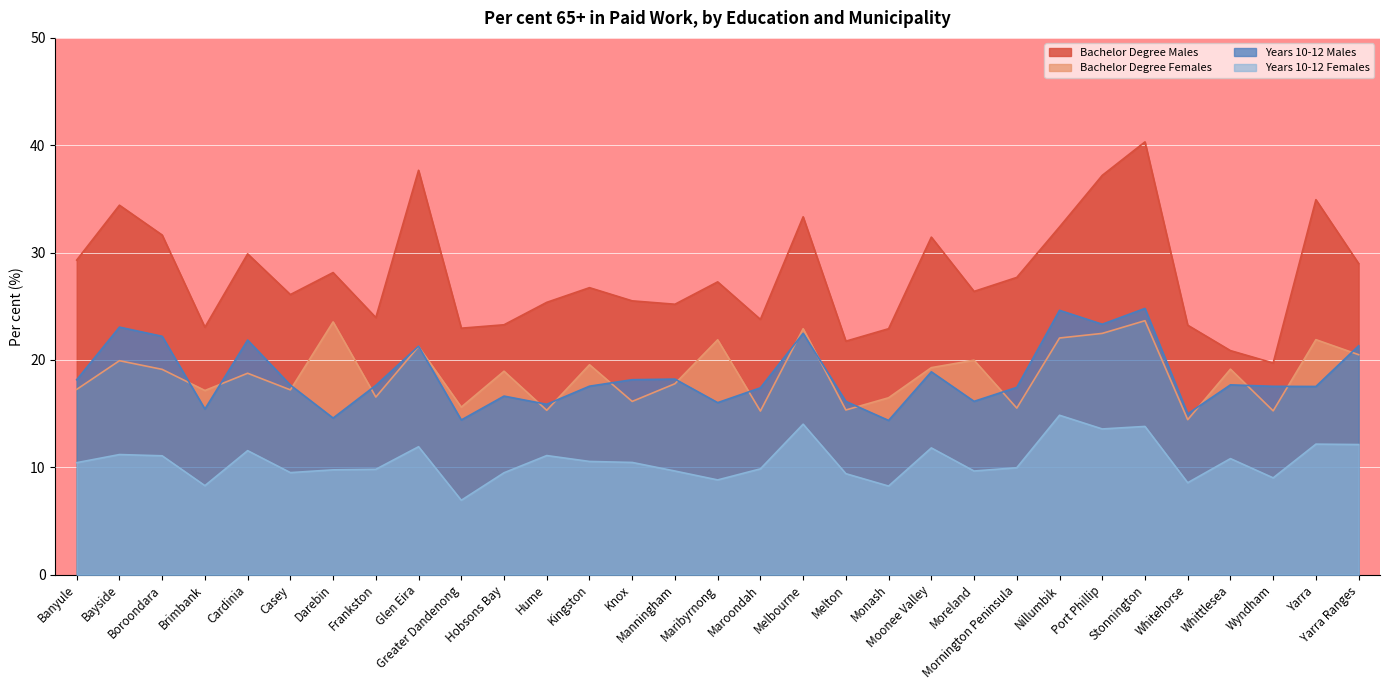

True or false: Years 10-12 Females and Years 10-12 Males intersect in this chart.

False